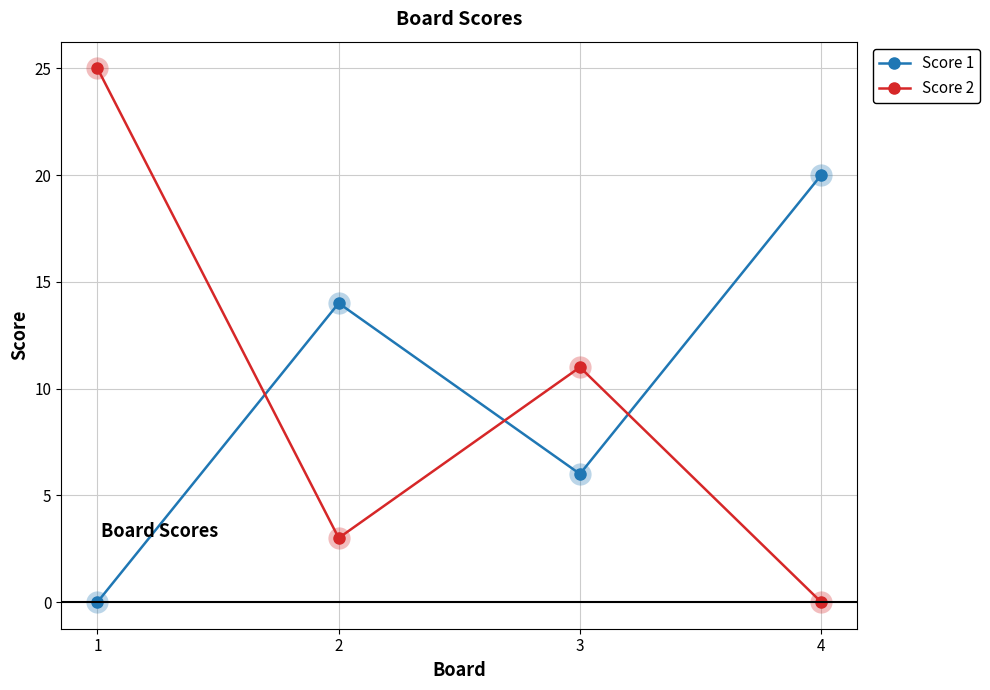

What is the difference between the maximum and minimum values in the Score 1 series?

20